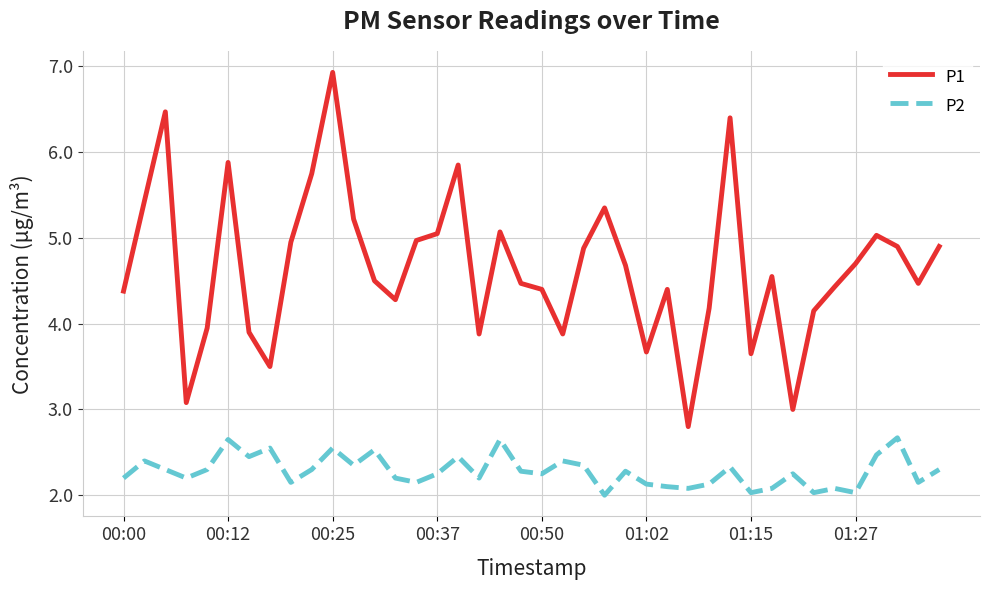

Which series has the largest total across all categories?

P1